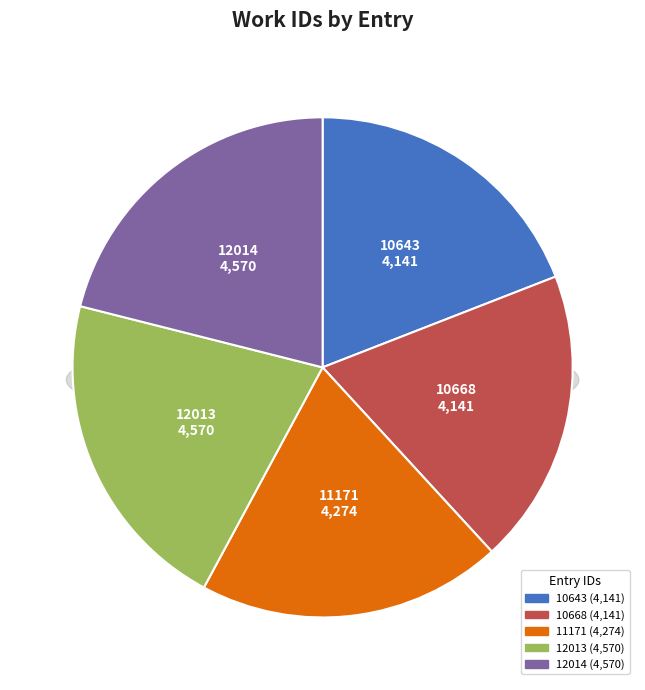

Rank the categories by value from lowest to highest.

10643, 10668, 11171, 12013, 12014